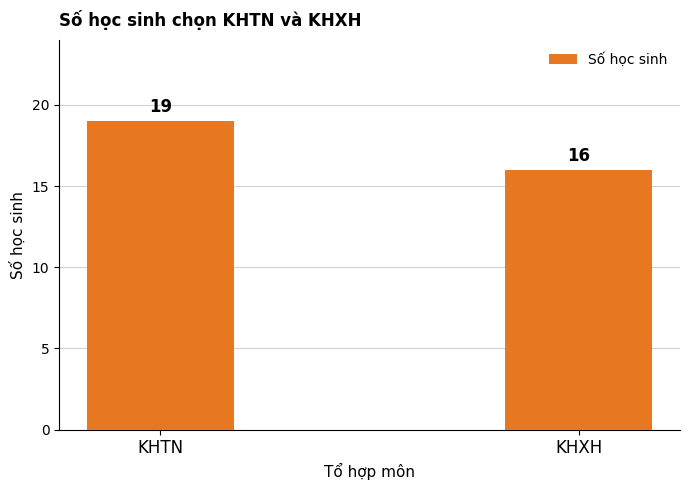

What is the difference between the maximum and minimum values?

3